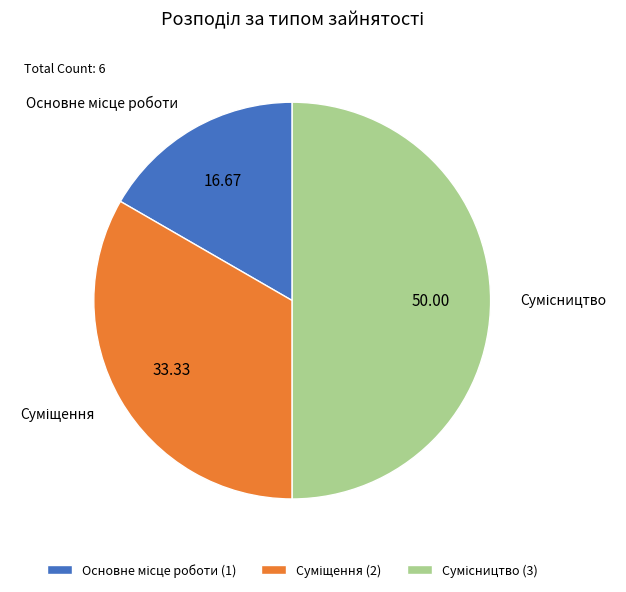

To the nearest percent, what is the average slice percentage?

33%